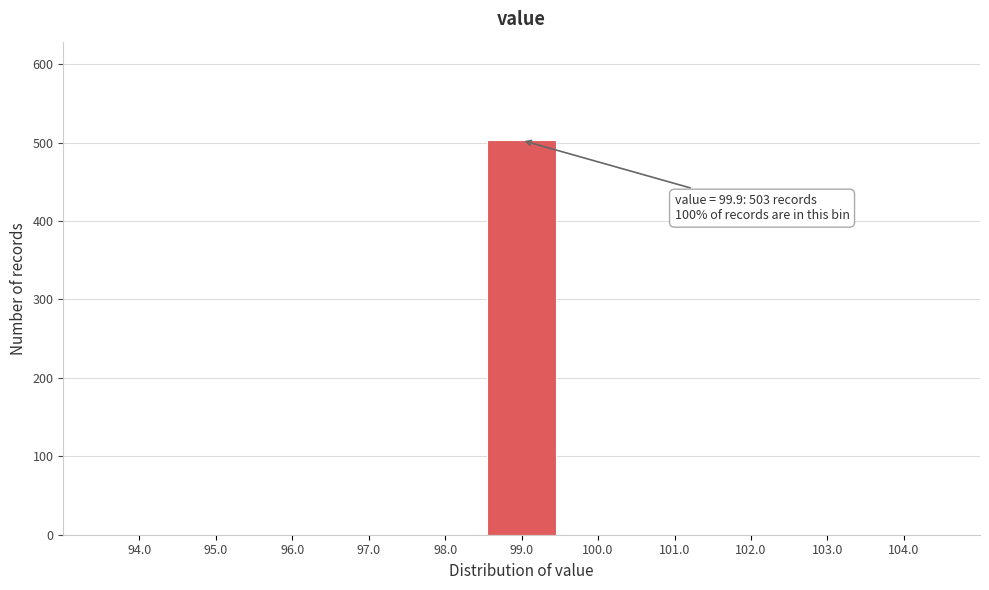

Reading left to right, transcribe all the data shown in this chart.

94.0=0	95.0=0	96.0=0	97.0=0	98.0=0	99.0=503	100.0=0	101.0=0	102.0=0	103.0=0	104.0=0